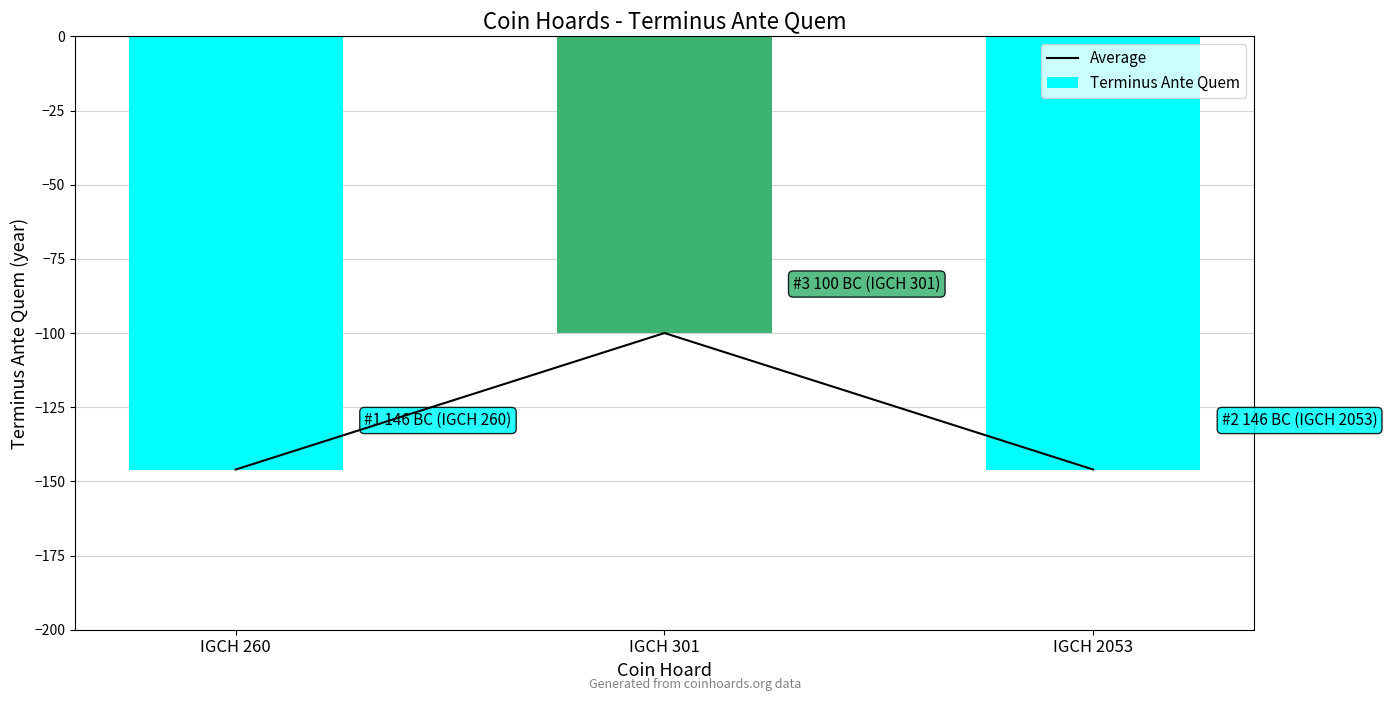

What is the highest value of the Terminus Ante Quem series?

-100